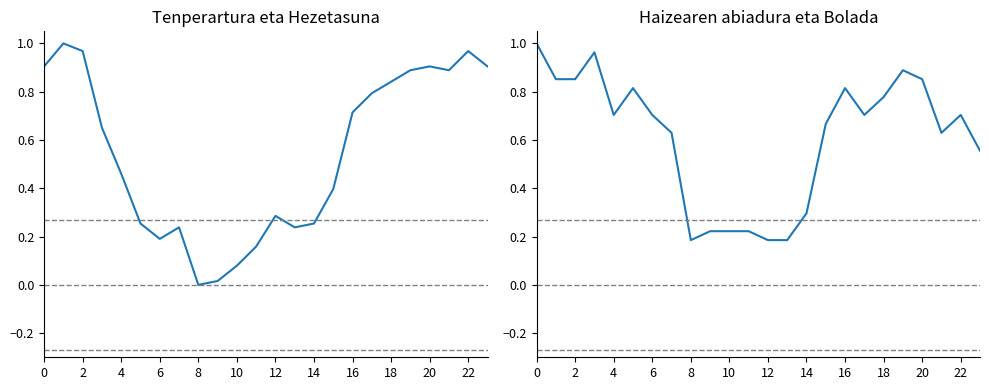

What is the highest value of the Bolada (km/h) series?

1.0